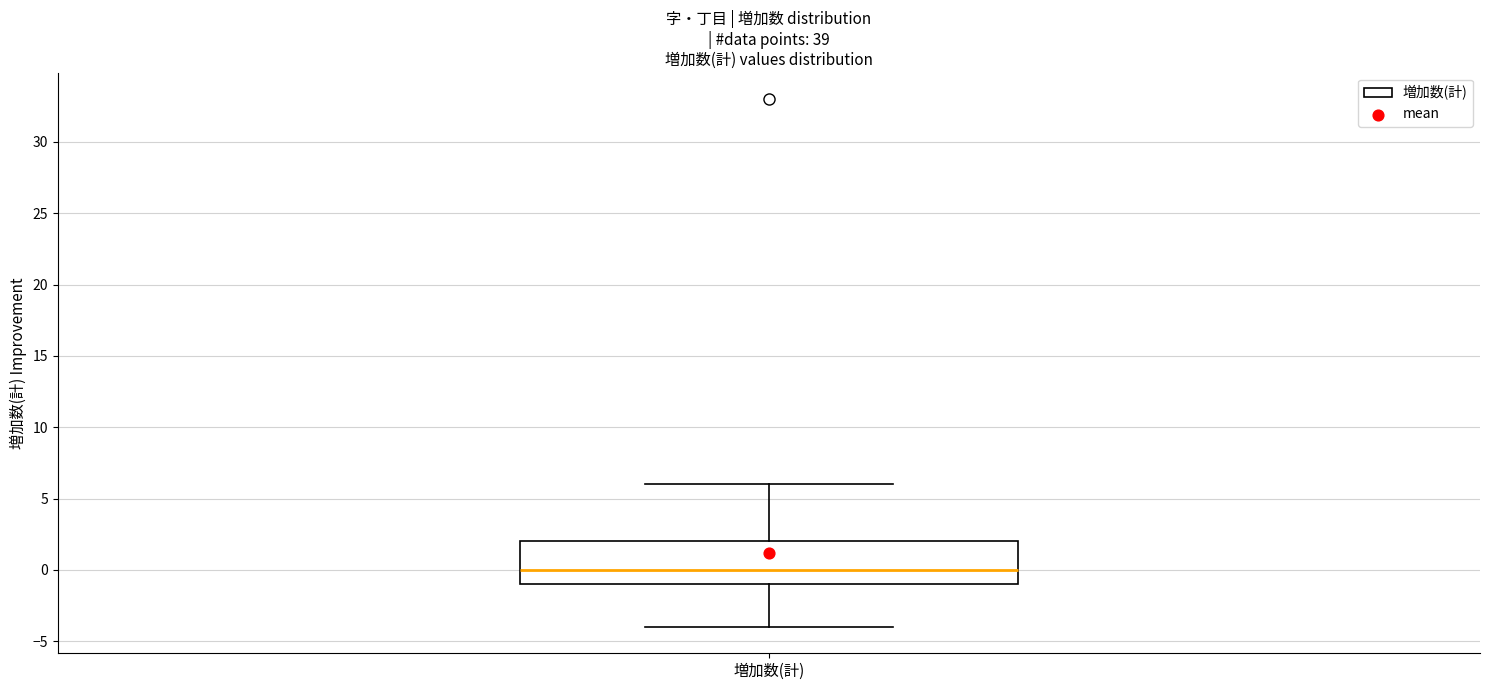

Transcribe this box plot: give where the median line is, the range the box spans, and where the two whiskers end, as read against the y-axis. The values are not printed on the chart, so give them approximately, as read against the axis.

median 0, box -1 to 2, whiskers -4 to 6